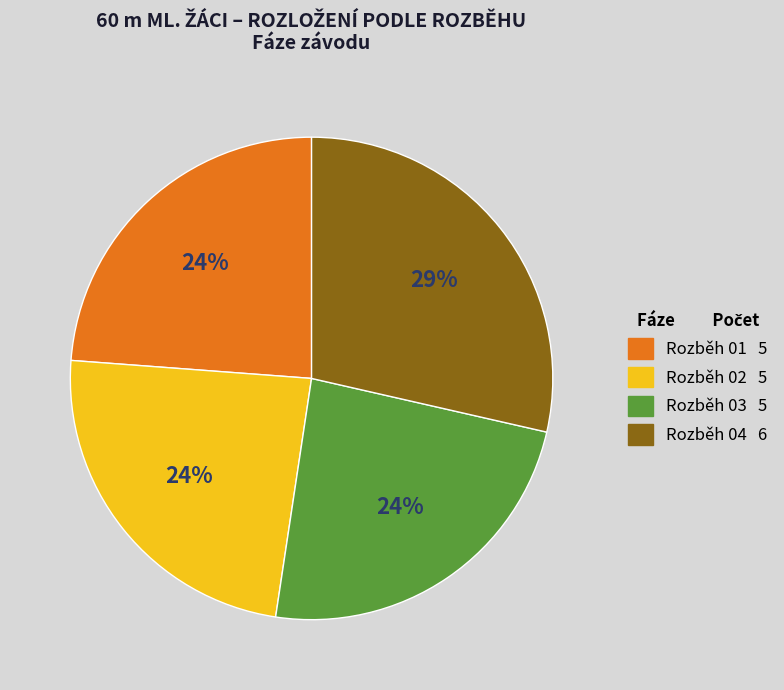

Which slice is the largest?

Rozběh 04